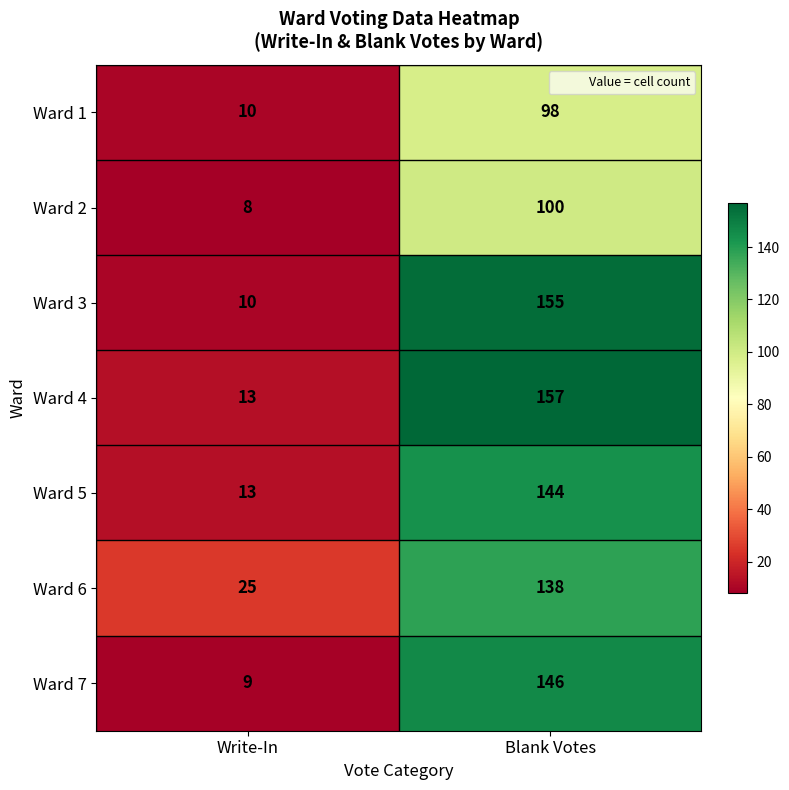

What is the spread (max minus min) of values at Write-In?

17